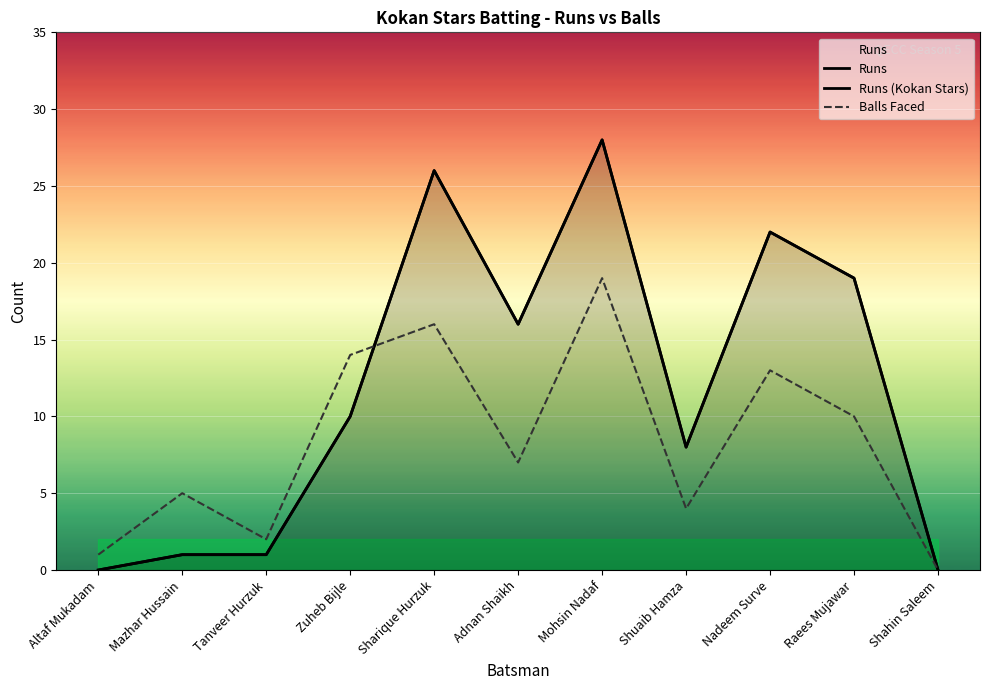

After their last crossing, which series has the higher values: Runs or Balls Faced?

Runs